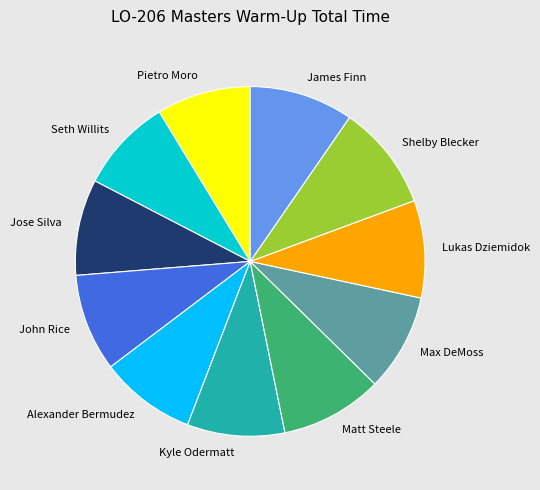

Does James Finn account for over 50% of the chart?

No